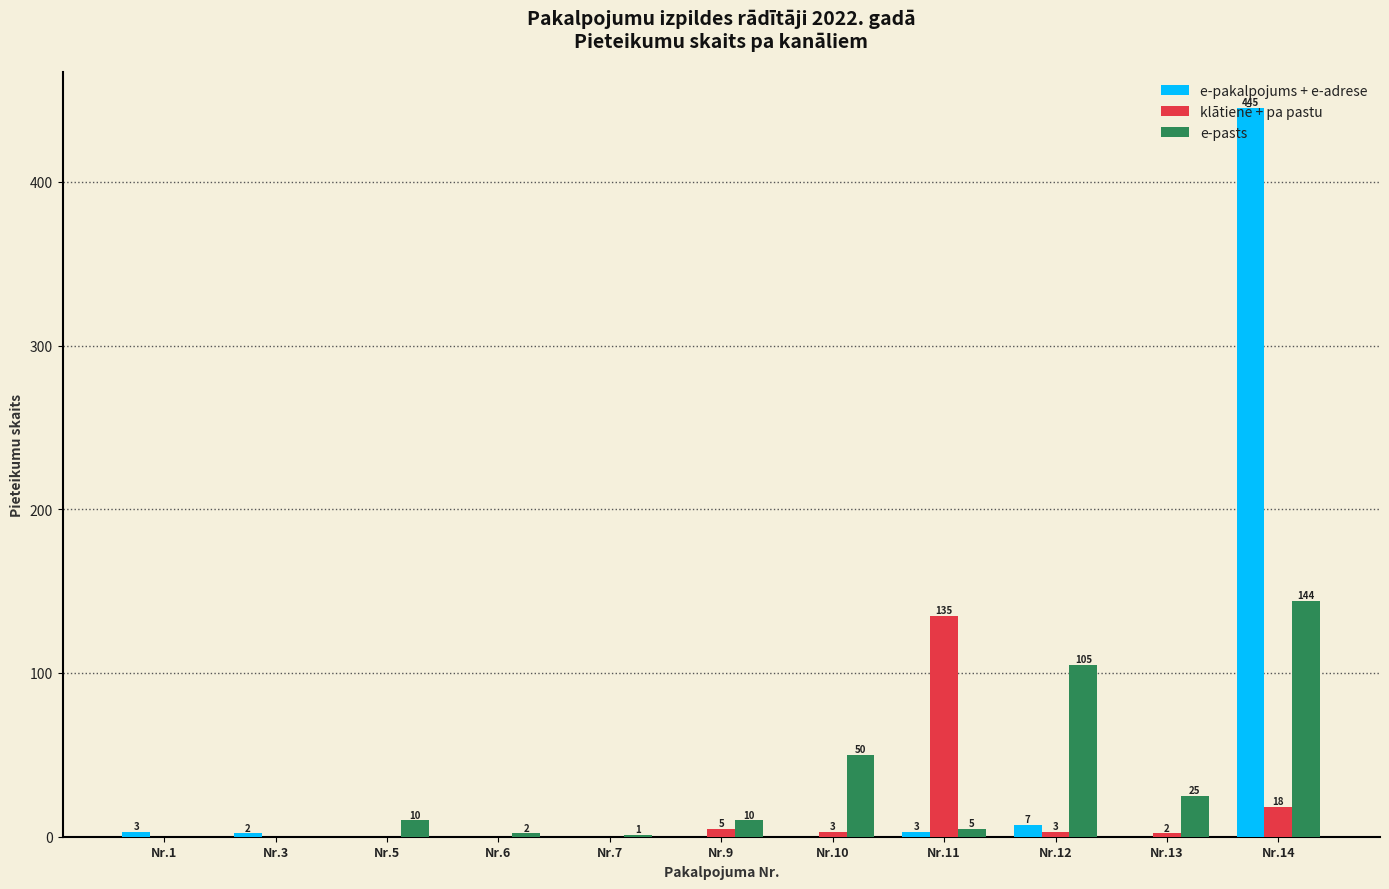

Which series has the largest total across all categories?

e-pakalpojums + e-adrese